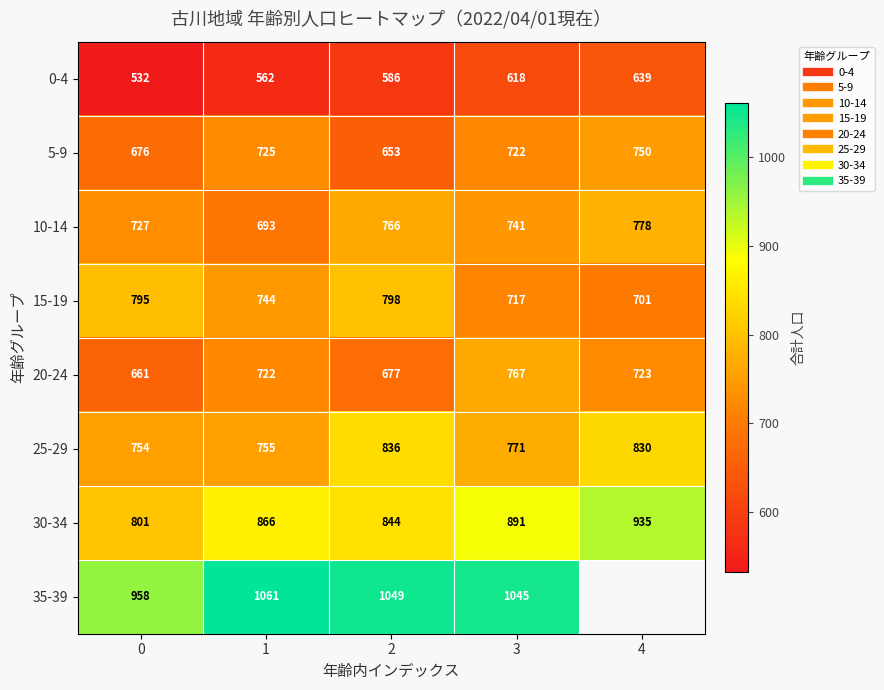

Between 2 and 3, which series saw the biggest shift?

20-24